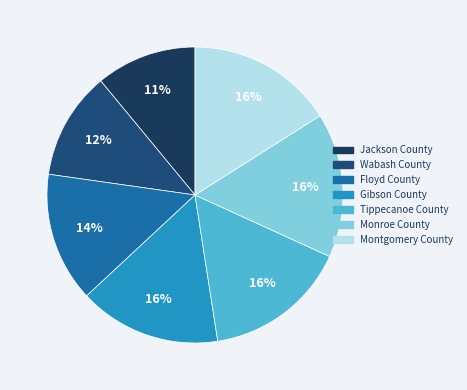

Approximately how many times larger is the value at Monroe County compared to Jackson County?

1.4